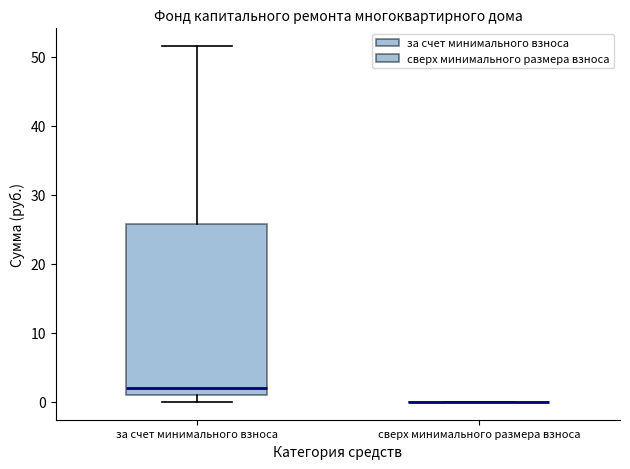

Reading left to right, read every box against the y-axis: the position of its median line, the range the box covers, and the ends of its whiskers. The values are not printed on the chart, so give them approximately, as read against the axis.

за счет минимального взноса: median 2, box 1 to 26, whiskers 0 to 52
сверх минимального размера взноса: box collapsed to a line at 0, whiskers 0 to 0